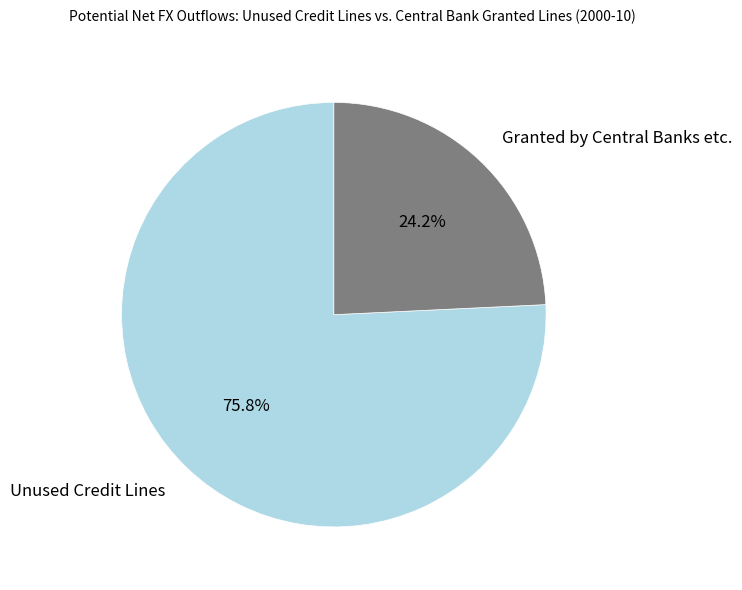

Does any single category account for the majority?

Yes